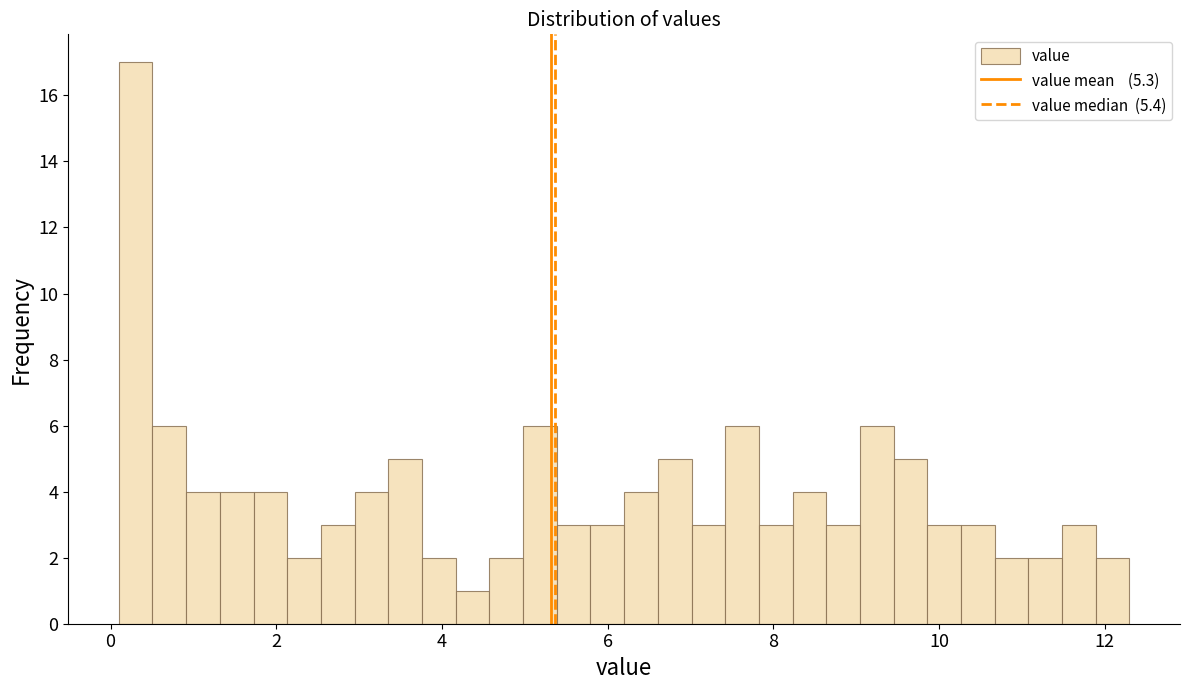

Read against the x-axis, roughly where is the centre of the tallest bar?

0.4